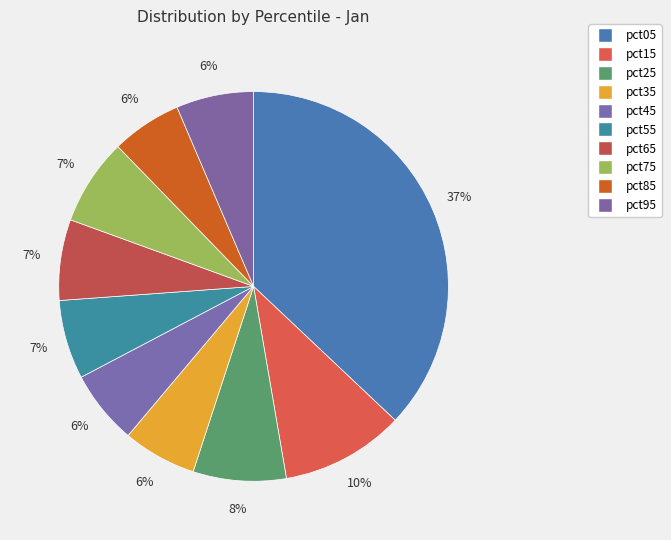

Does pct85 account for over 50% of the chart?

No